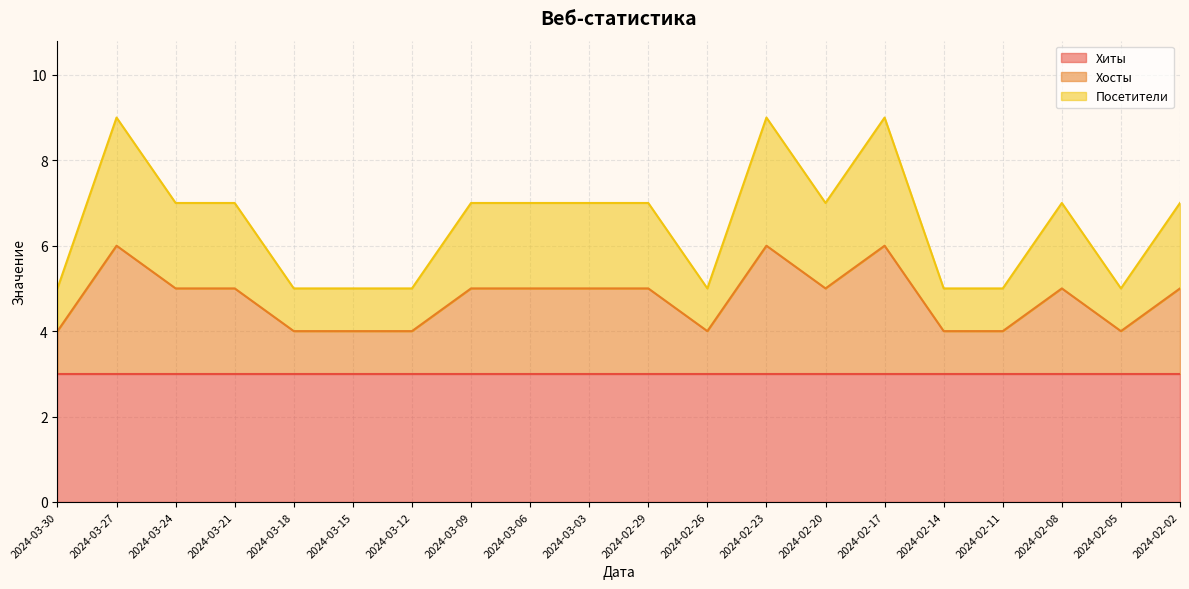

What is the difference between the maximum and minimum values in the Посетители series?

4